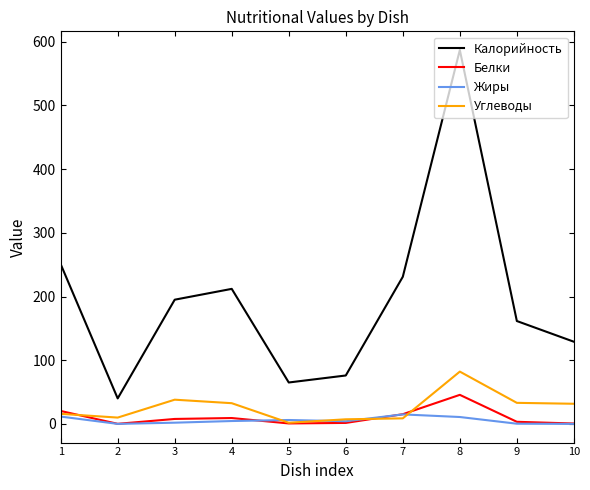

Which series has the widest spread of values?

Калорийность